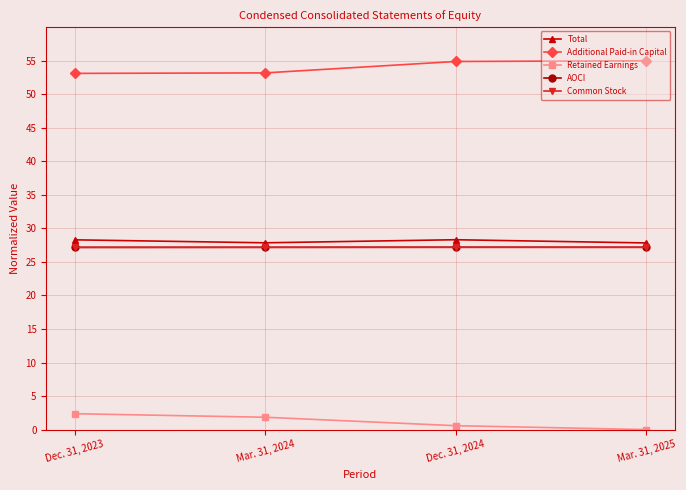

What is the value of the Retained Earnings point at the 2nd from the left?

1.8